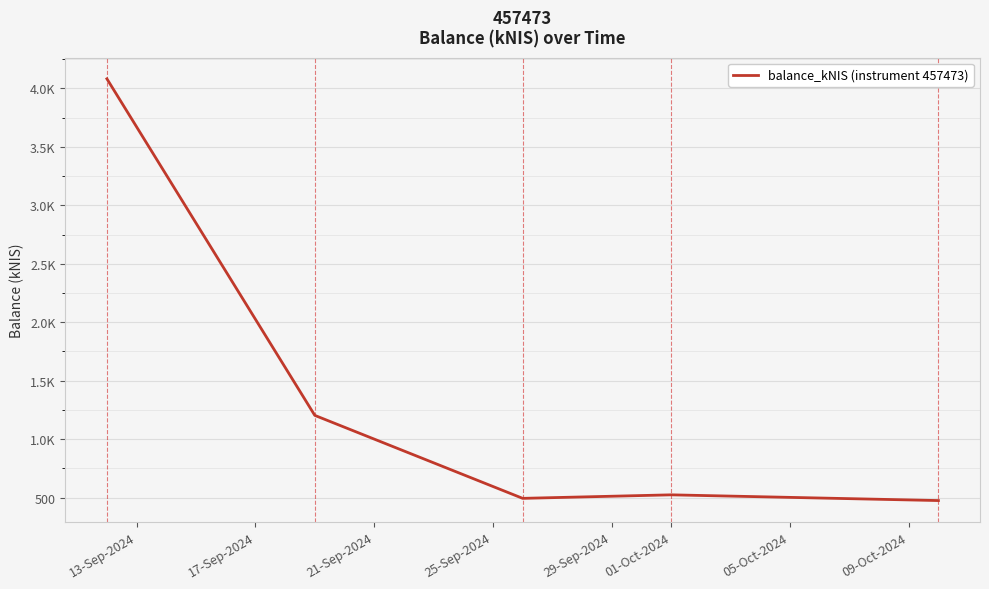

Reading left to right, extract all data points from this chart.

4082.7	1203.0	493.1	523.2	474.2